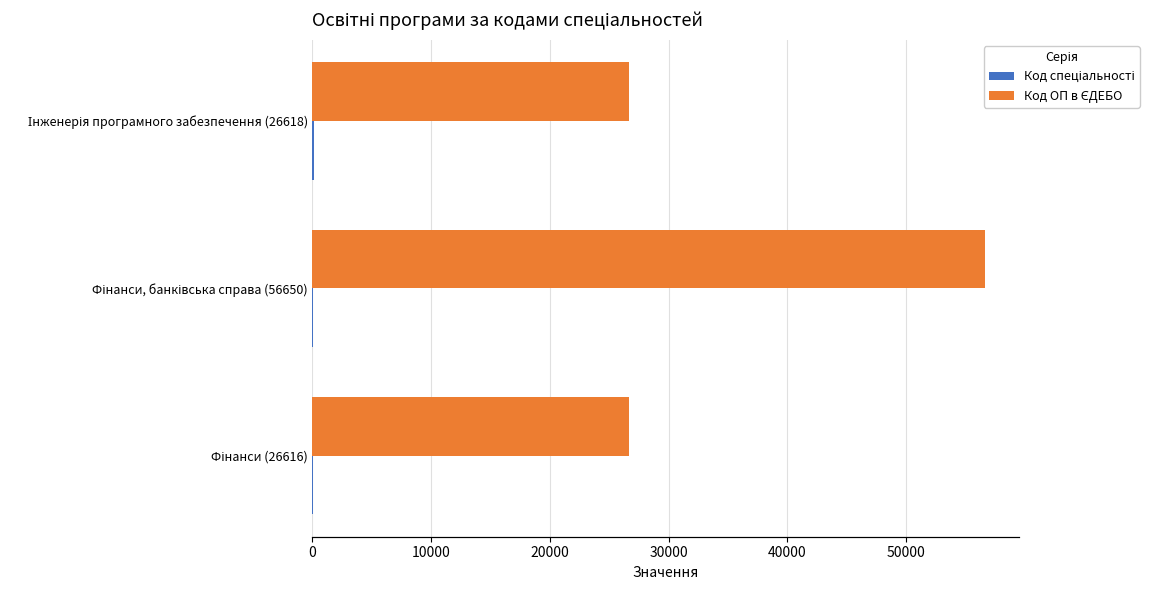

Reading left to right, transcribe all the data shown in this chart.

Код спеціальності: 72	72	121
Код ОП в ЄДЕБО: 26616	56650	26618